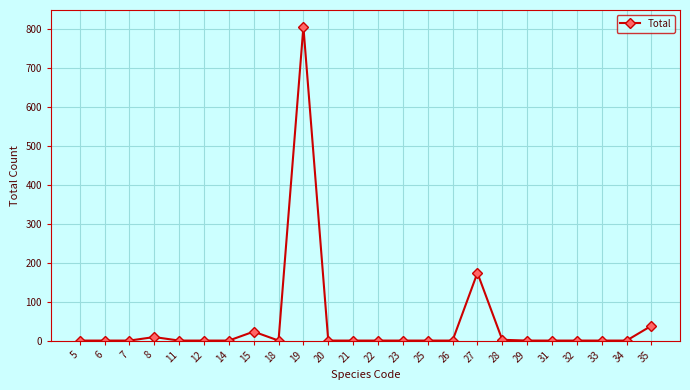

What is the difference between the values at 28 and 25?

2